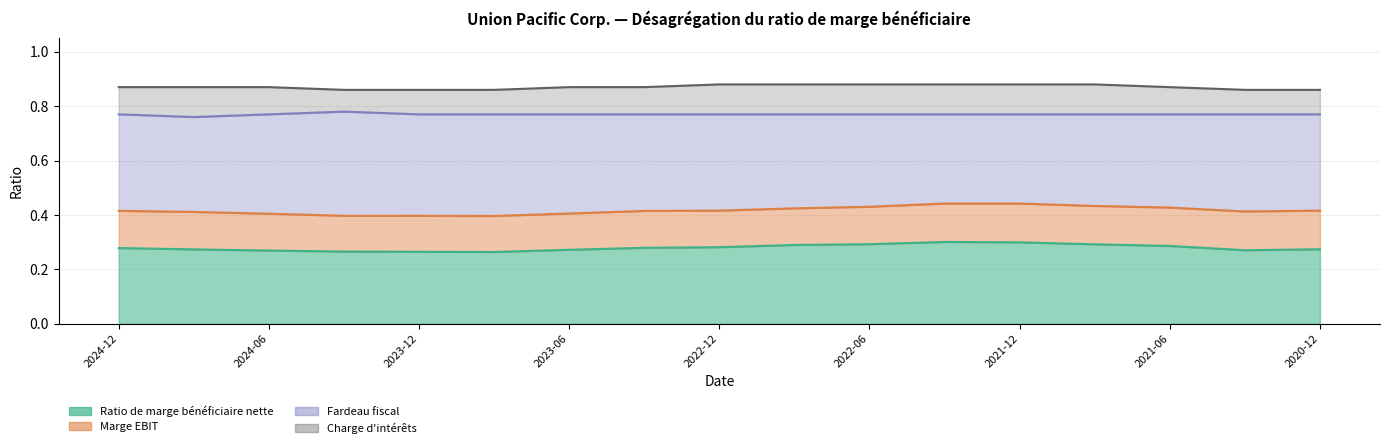

True or false: Ratio de marge bénéficiaire nette and Fardeau fiscal cross at least once.

False